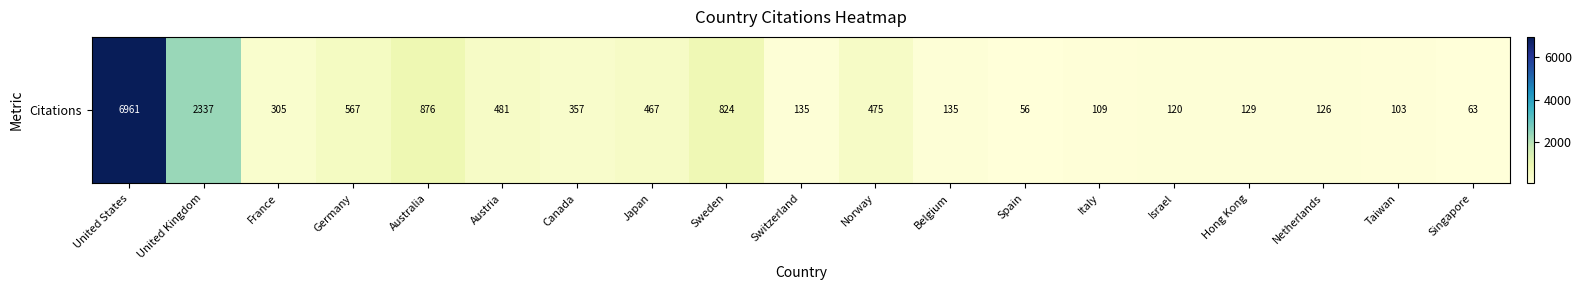

List the labels in order of value, largest first.

United States, United Kingdom, Australia, Sweden, Germany, Austria, Norway, Japan, Canada, France, Switzerland, Belgium, Hong Kong, Netherlands, Israel, Italy, Taiwan, Singapore, Spain